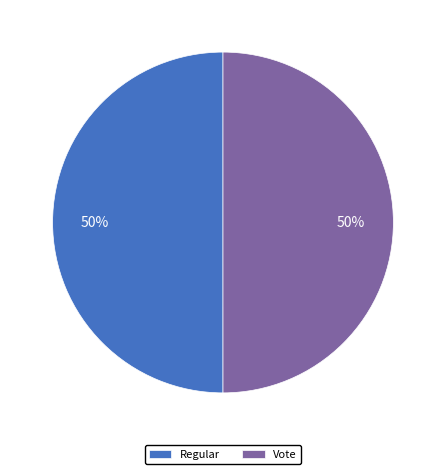

Is the sum of Vote and Regular greater than half?

Yes